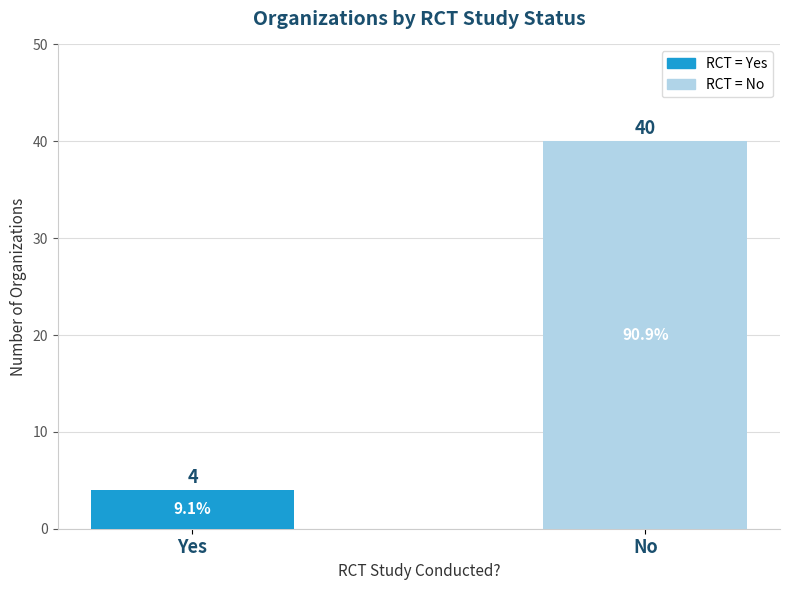

Count the number of categories in the chart.

2